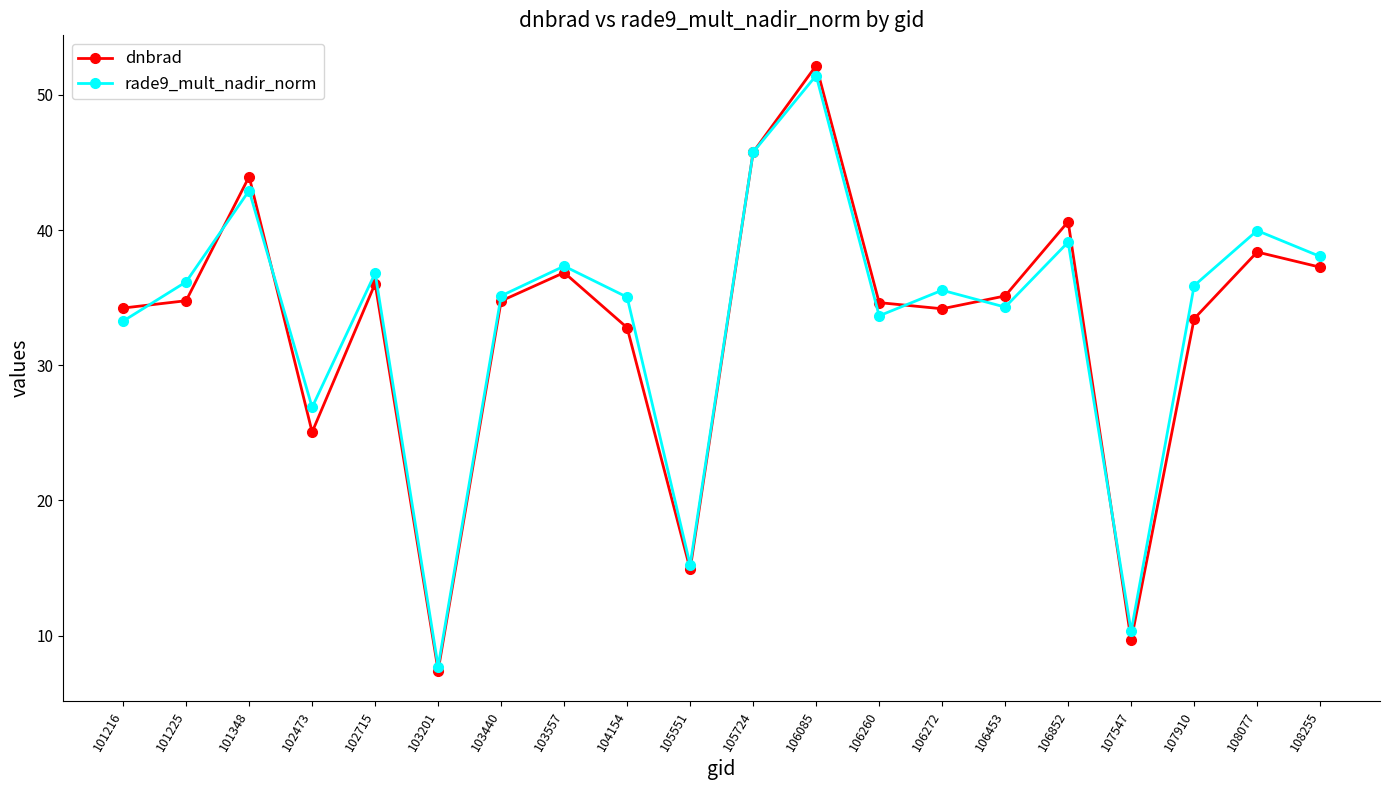

At how many categories does at least one series exceed 32?

16